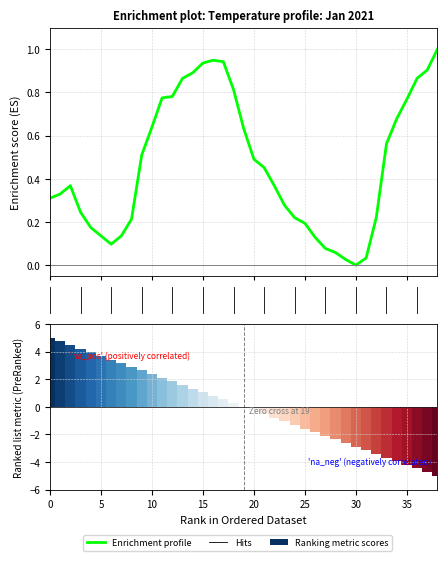

What is the greatest value displayed?

1.0